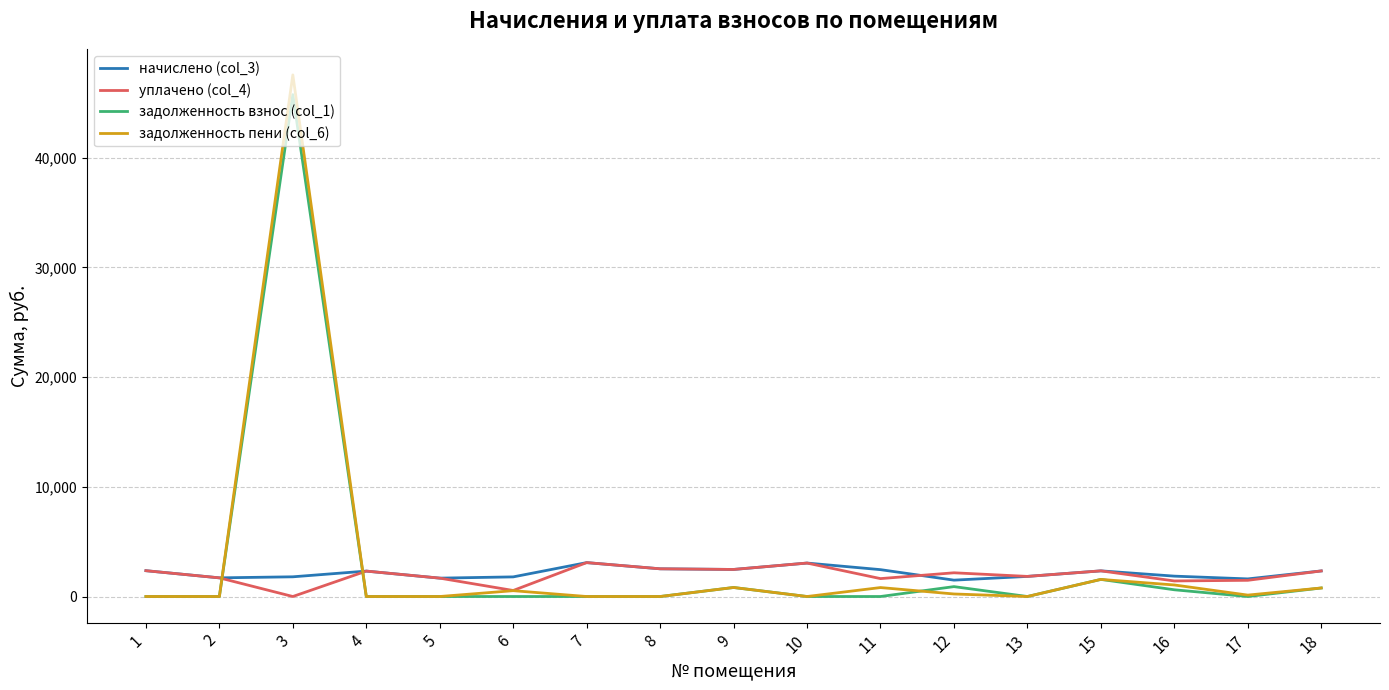

How many values in the уплачено (col_4) series are below 2162?

8